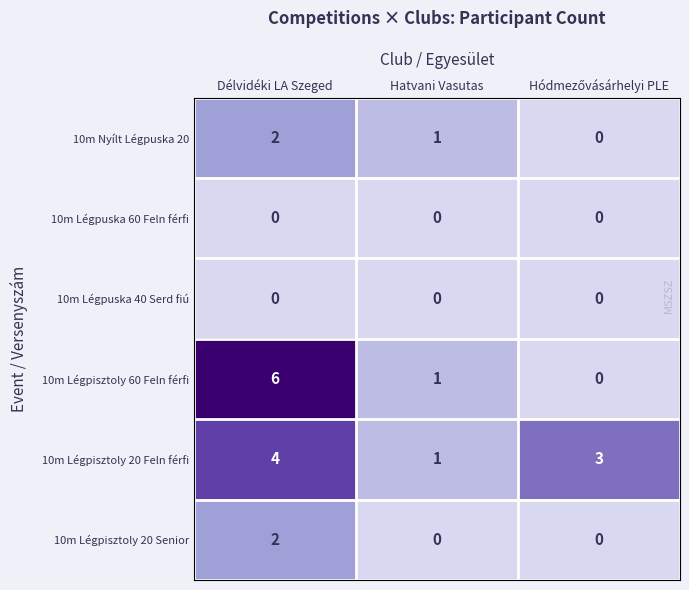

Which series has the widest spread of values?

10m Légpisztoly 60 Feln férfi